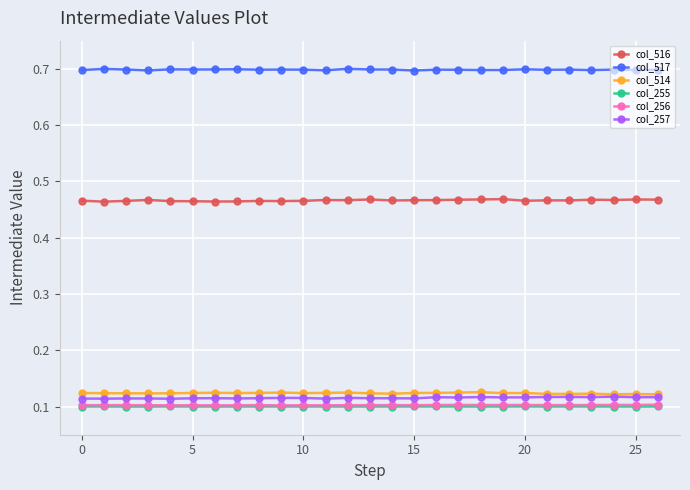

True or false: col_514 has more than 0 points higher than both neighbors.

True